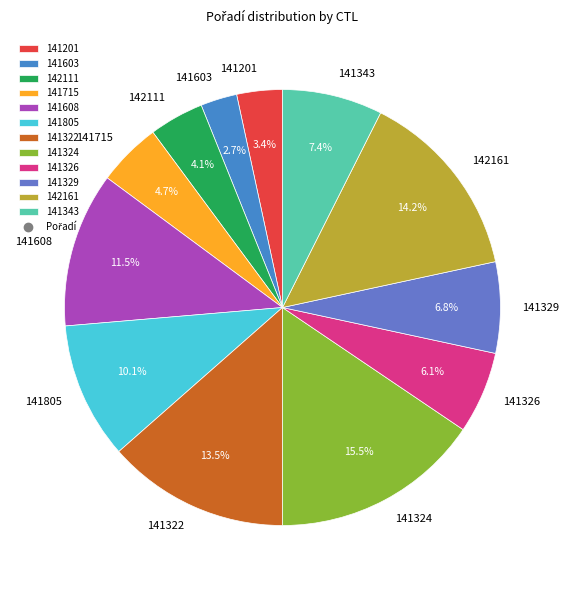

Rank the categories by value from lowest to highest.

141603, 141201, 142111, 141715, 141326, 141329, 141343, 141805, 141608, 141322, 142161, 141324